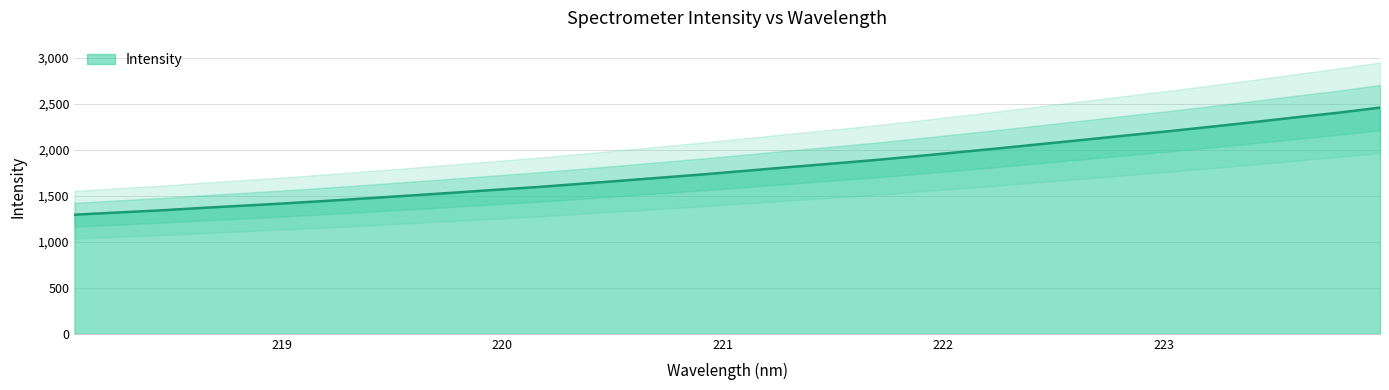

What position from the right is 218.8244?

28